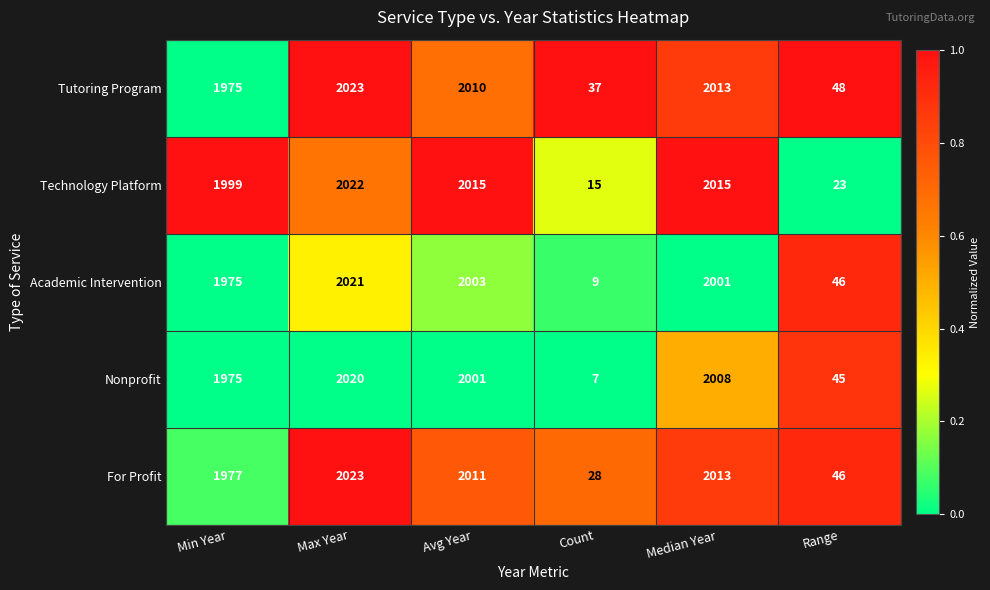

Which label corresponds to the largest value in the chart?

Max Year